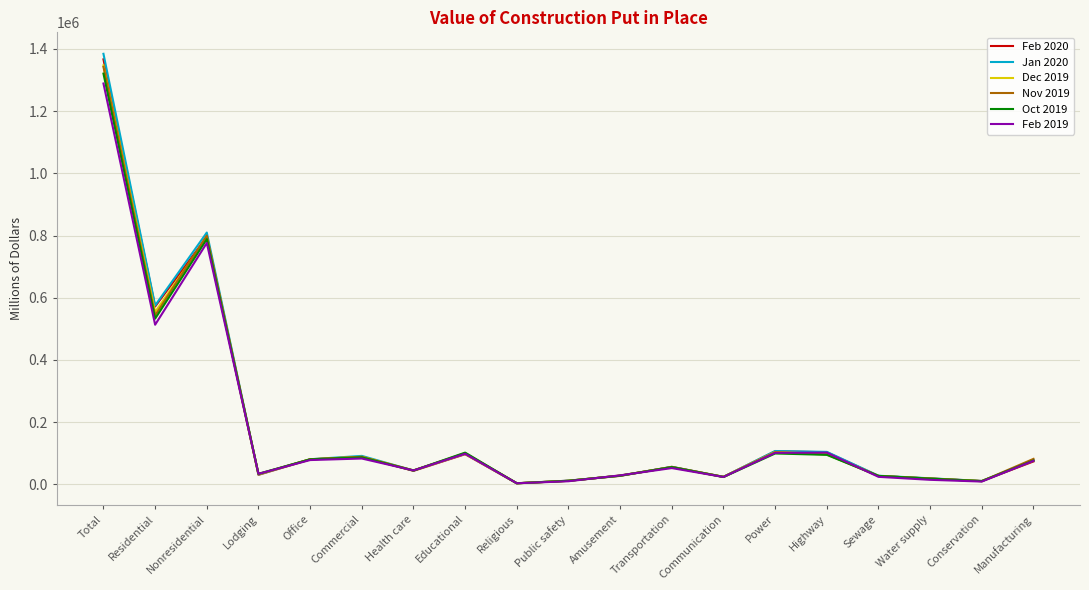

What is the maximum value shown in the chart?

1384486